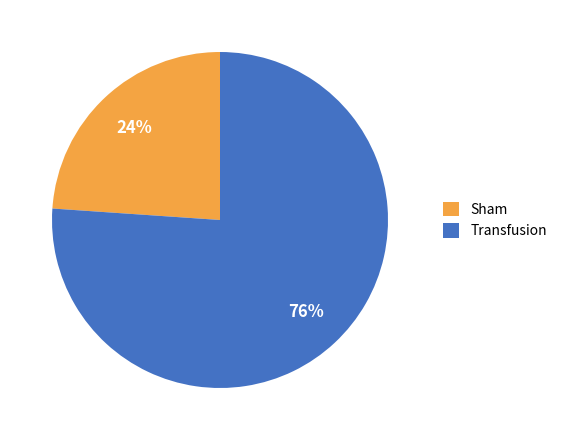

How many slices are in this pie chart?

2